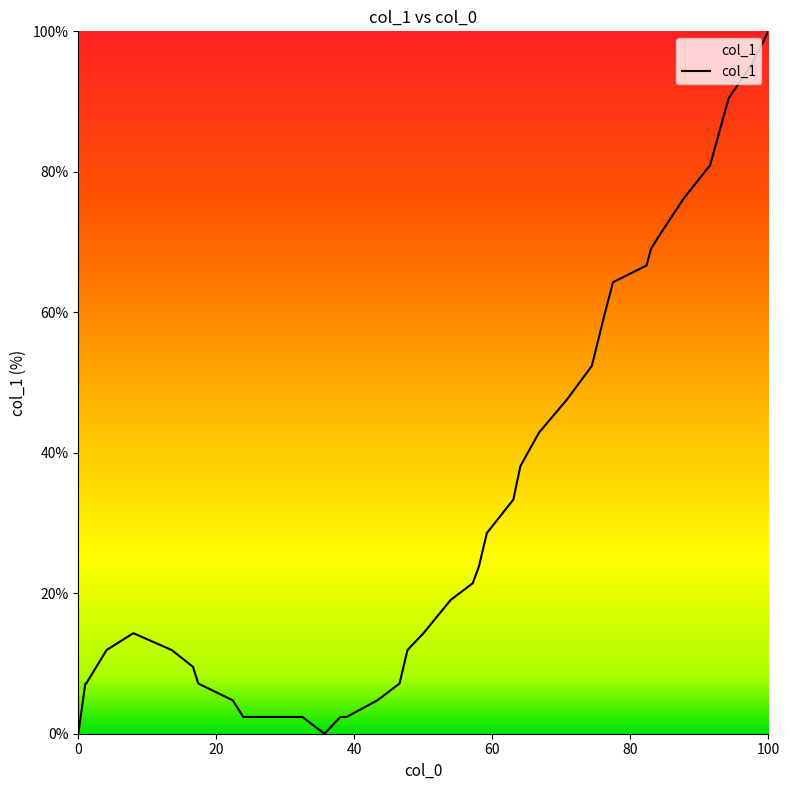

What is the maximum value shown in the chart?

100.0